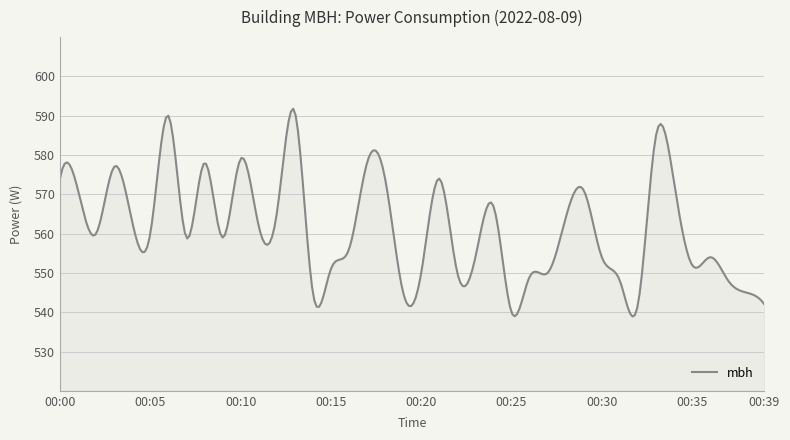

What is the maximum value shown in the chart?

591.8